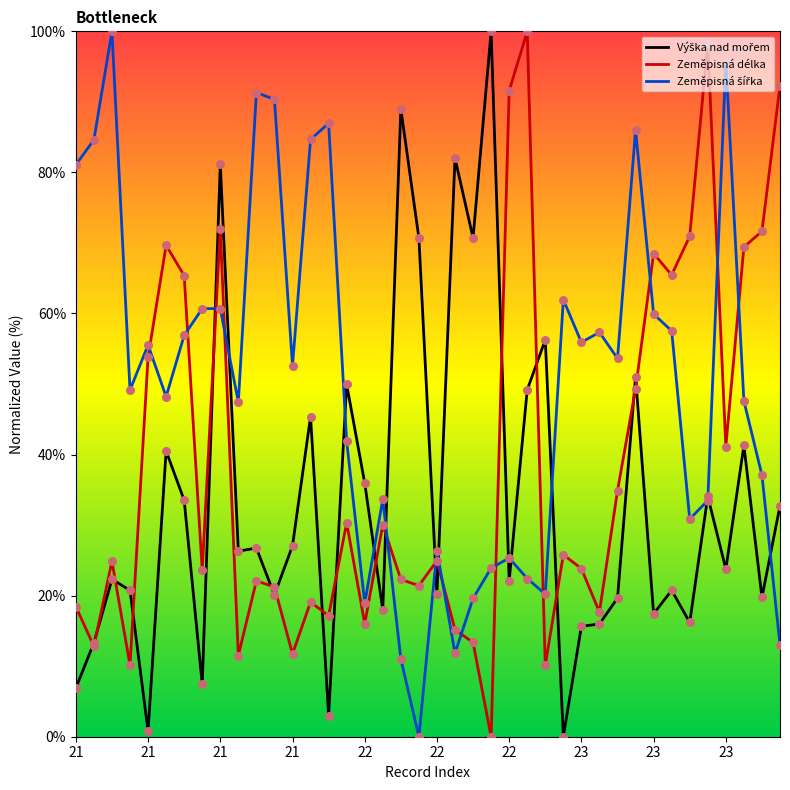

What is the maximum value shown in the chart?

100.0